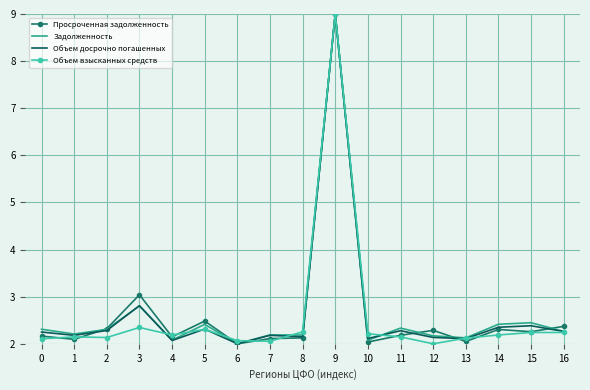

Is it true that Просроченная задолженность equals 1.2 at 0?

False